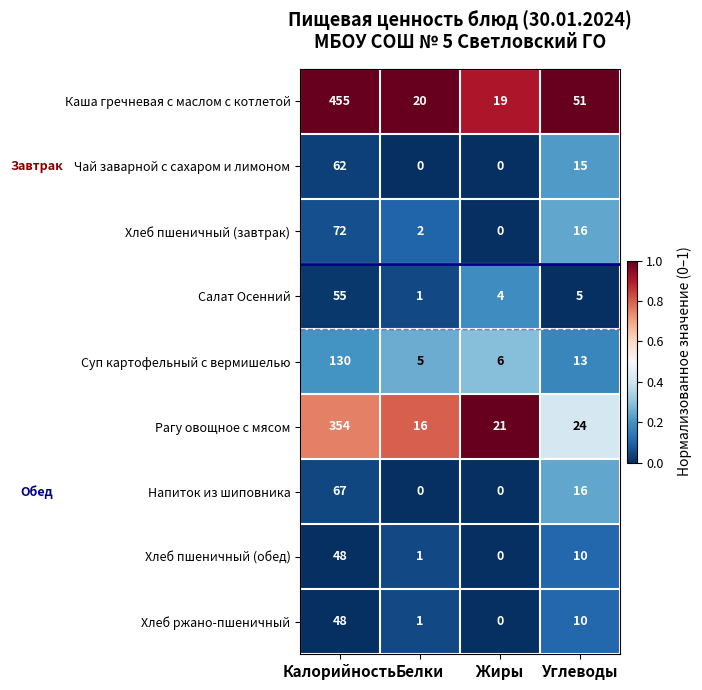

At which category is the sum across all series the highest?

Калорийность